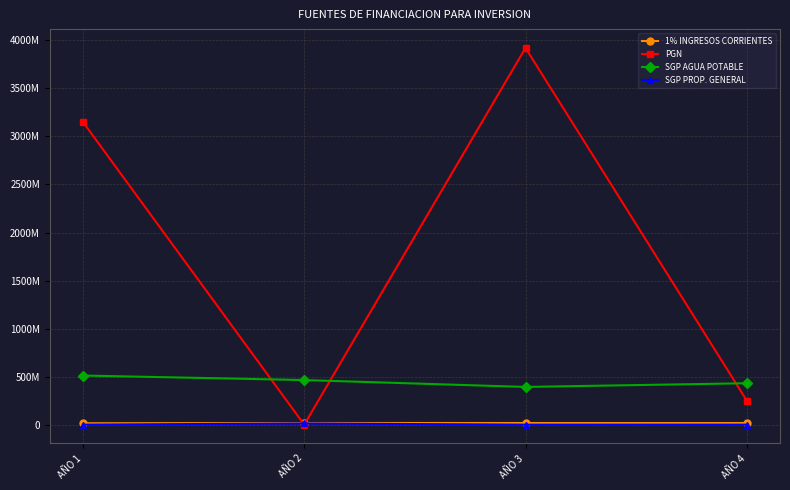

Which category has the highest value in the PGN series?

AÑO 3